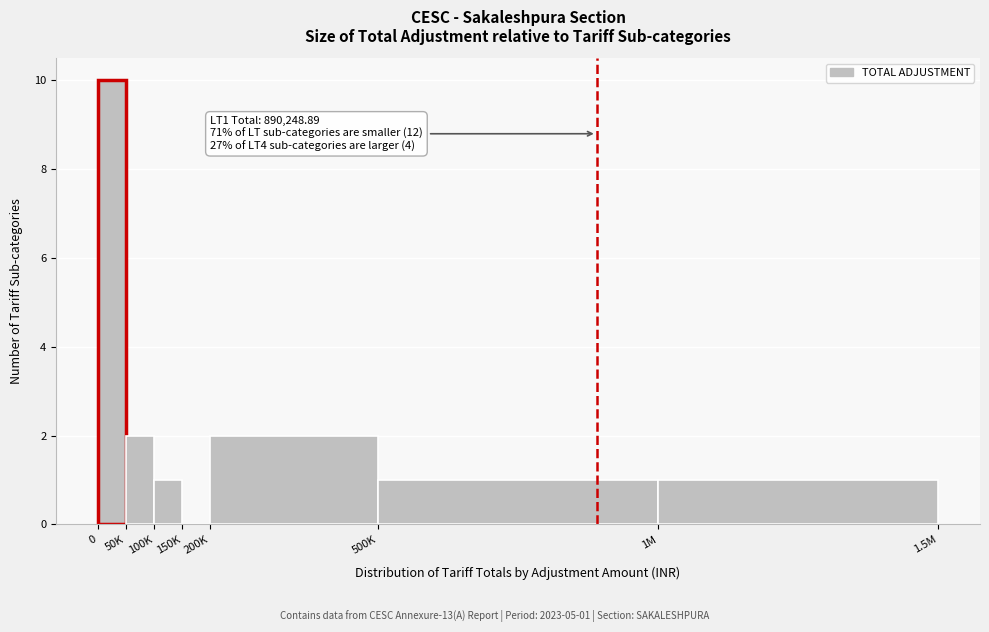

Reading left to right, list all the values displayed in this chart.

0=10	50K=2	100K=1	150K=0	200K=2	500K=1	1M=1